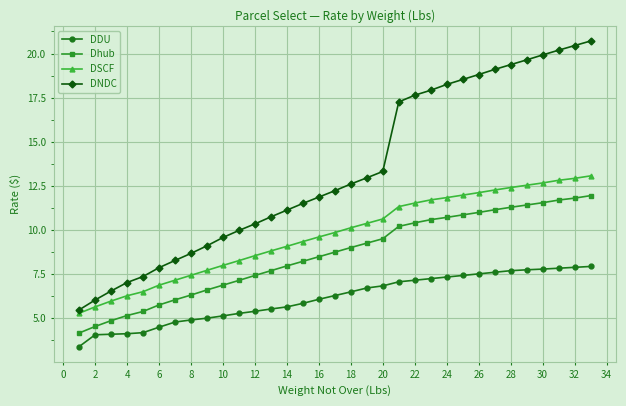

Which series has the widest spread of values?

DNDC